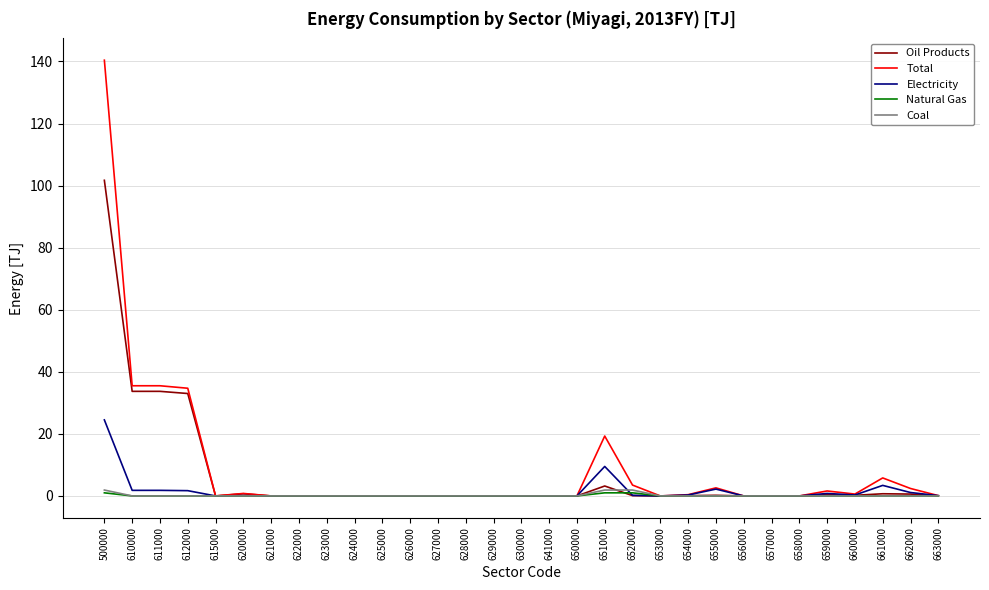

At how many categories does at least one series exceed 70?

1